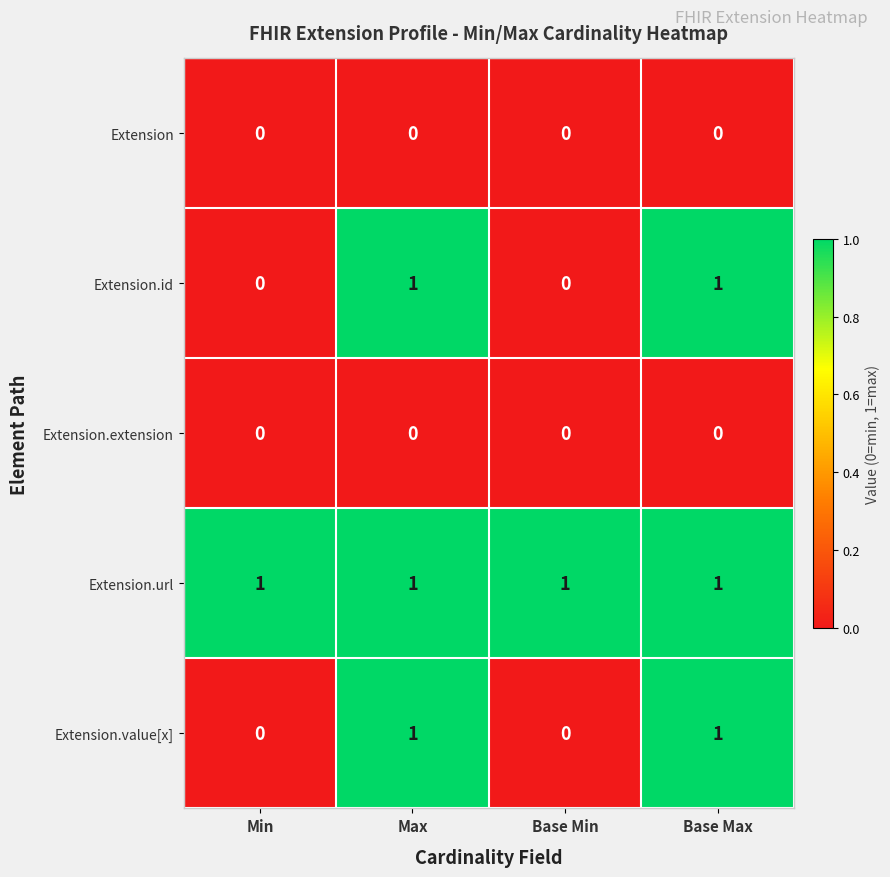

Which series has the largest total across all categories?

Extension.url